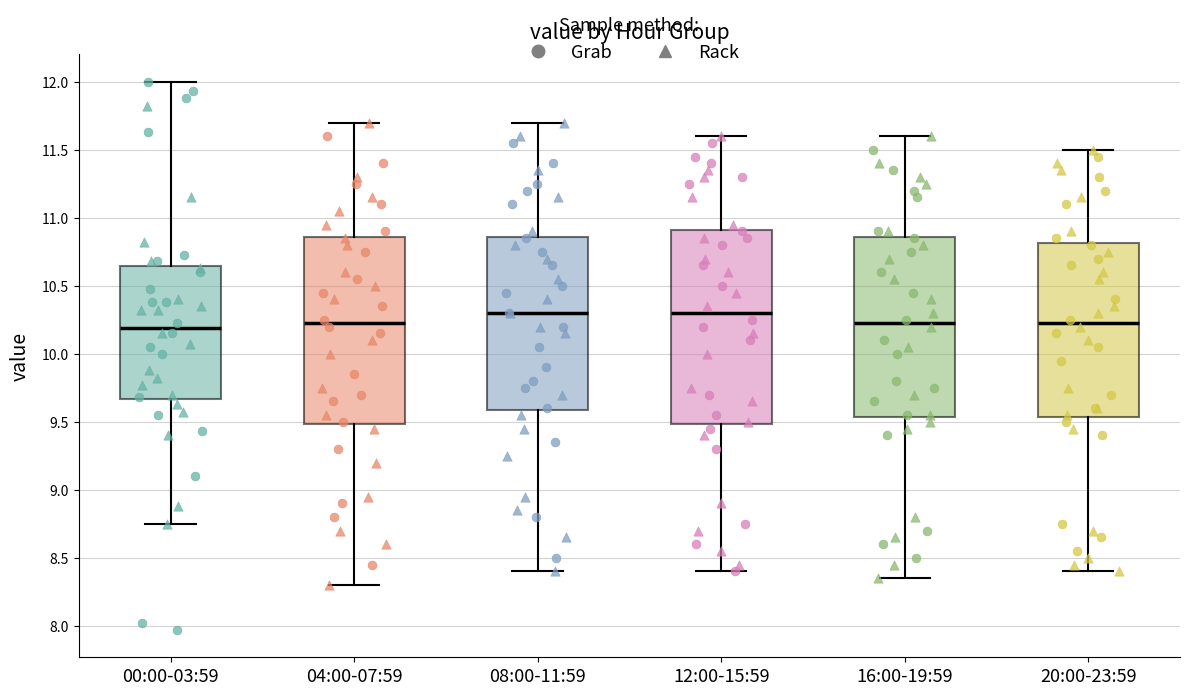

Reading left to right, read every box against the y-axis: the position of its median line, the range the box covers, and the ends of its whiskers. The values are not printed on the chart, so give them approximately, as read against the axis.

00:00-03:59: median 10.20, box 9.65 to 10.65, whiskers 8.75 to 12.00
04:00-07:59: median 10.25, box 9.50 to 10.85, whiskers 8.30 to 11.70
08:00-11:59: median 10.30, box 9.60 to 10.85, whiskers 8.40 to 11.70
12:00-15:59: median 10.30, box 9.50 to 10.90, whiskers 8.40 to 11.60
16:00-19:59: median 10.25, box 9.55 to 10.85, whiskers 8.35 to 11.60
20:00-23:59: median 10.25, box 9.55 to 10.80, whiskers 8.40 to 11.50